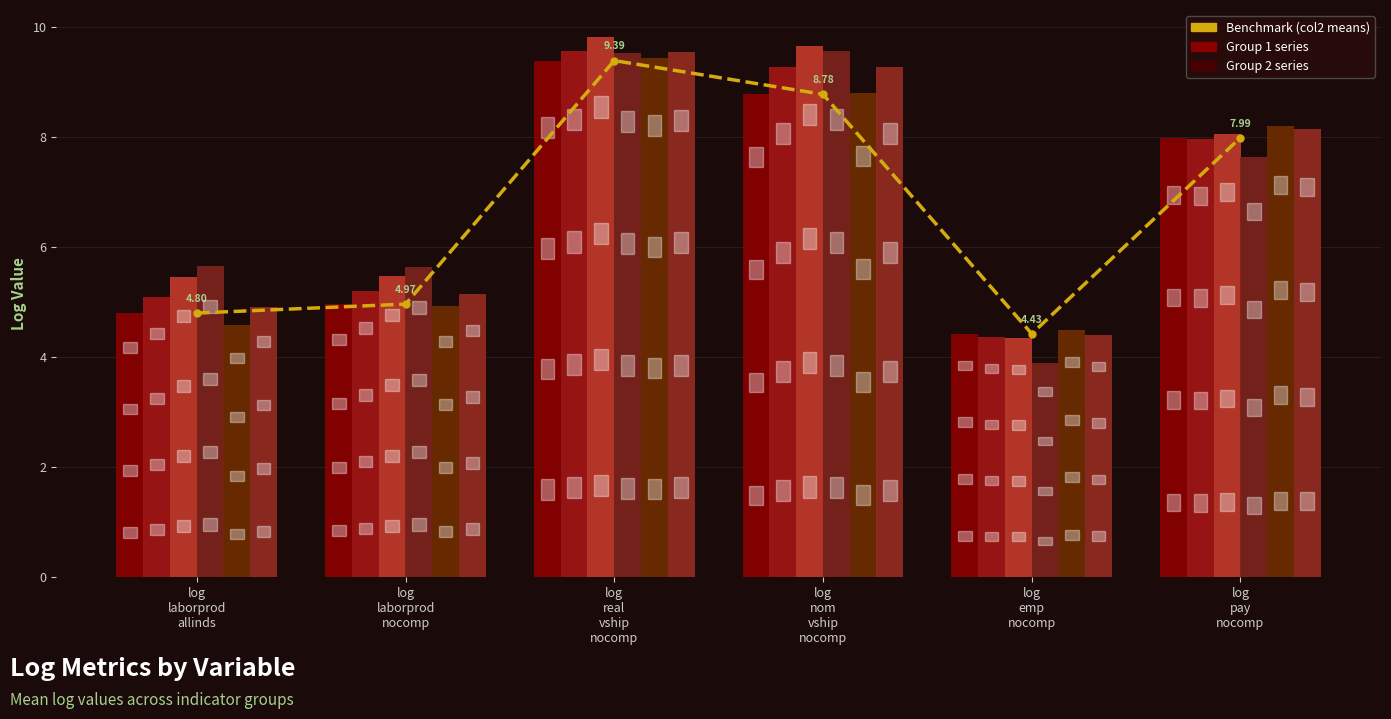

True or false: Group1_mean_col3 has a value of 7.2 at log emp nocomp.

False